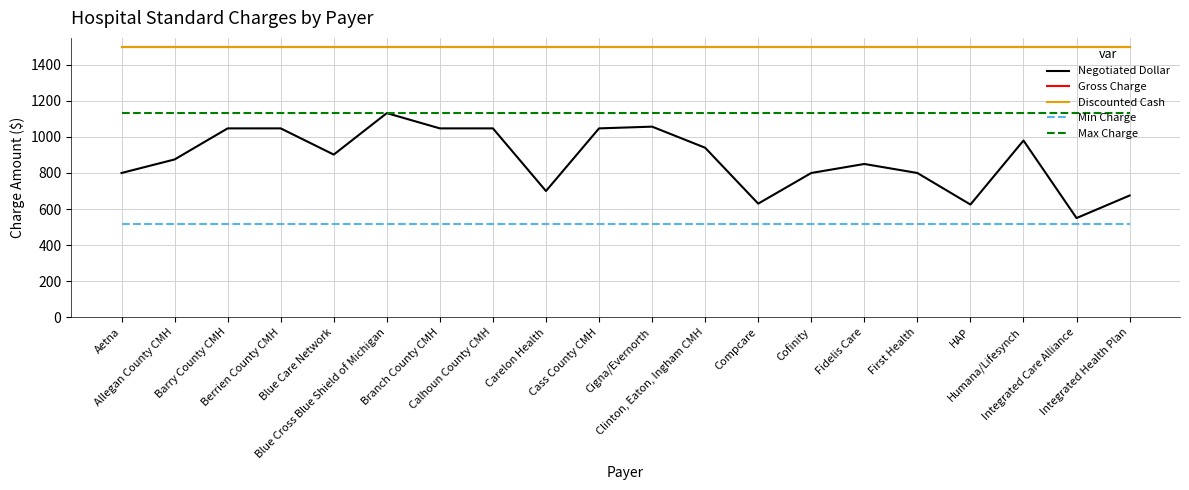

Is this an area chart (filled region under the line)?

No